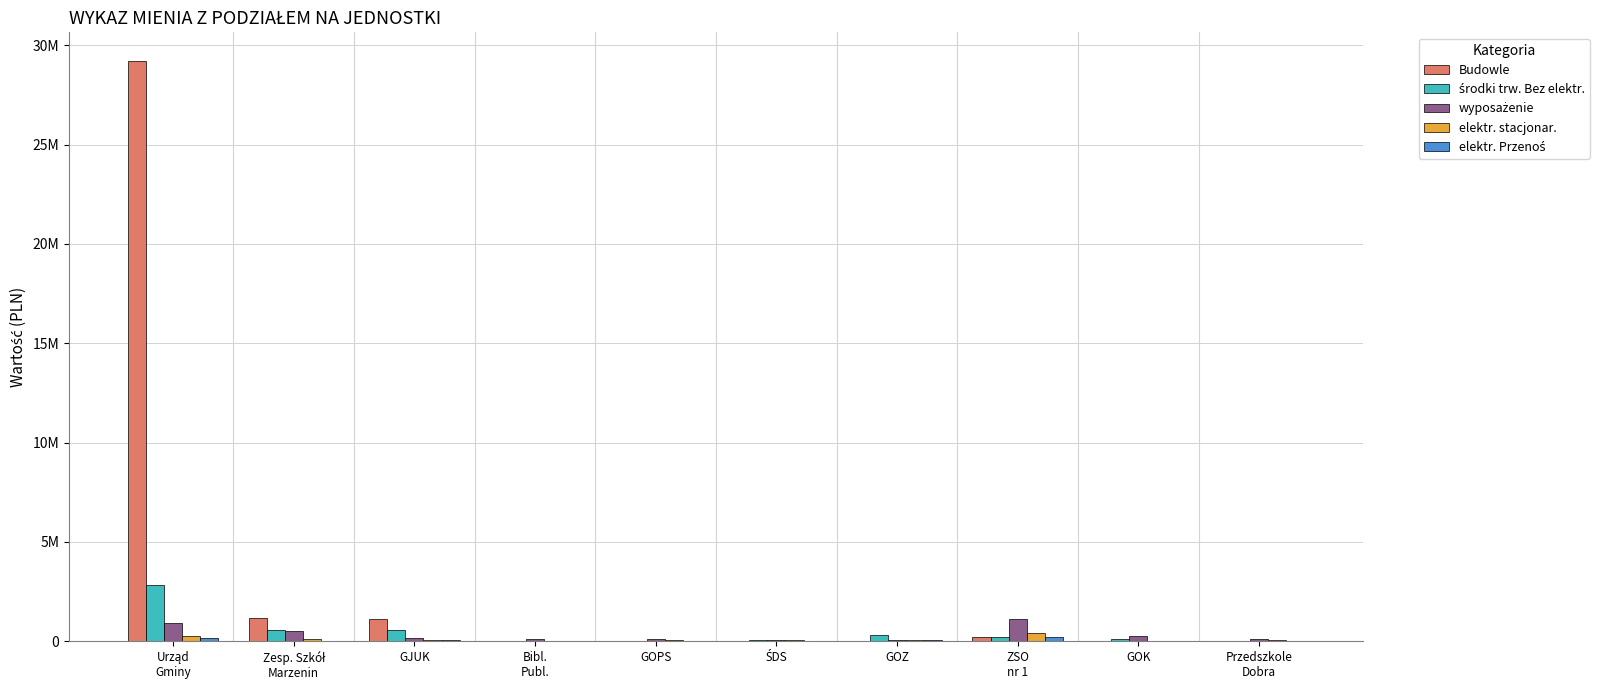

Between ŚDS and ZSO
nr 1, which series saw the biggest shift?

wyposażenie